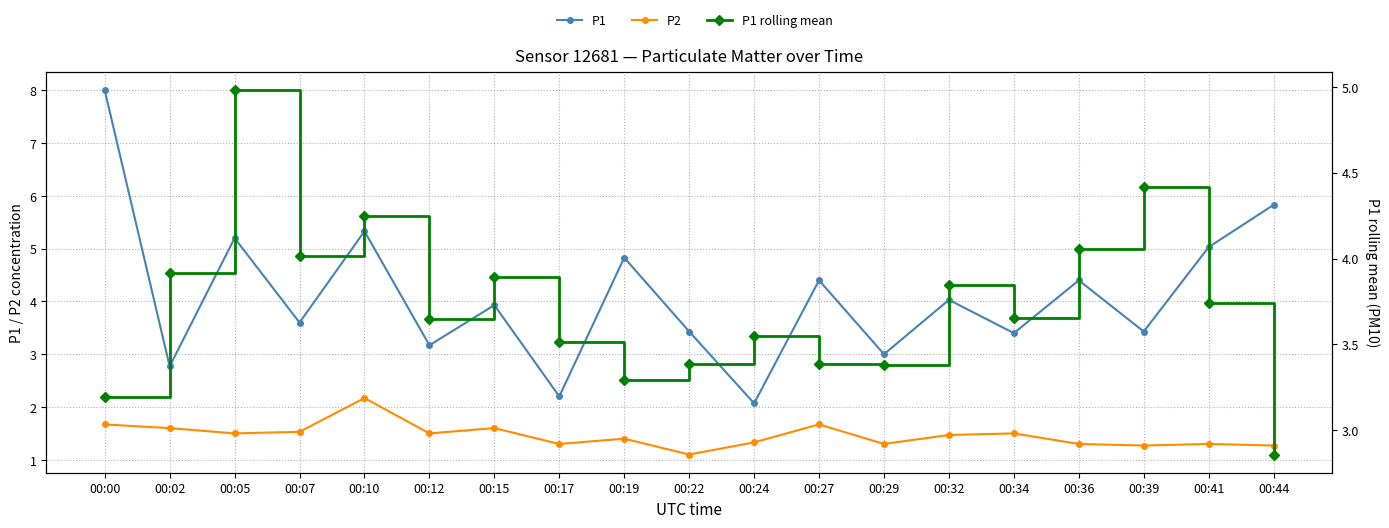

At which category is the sum across all series the highest?

00:00